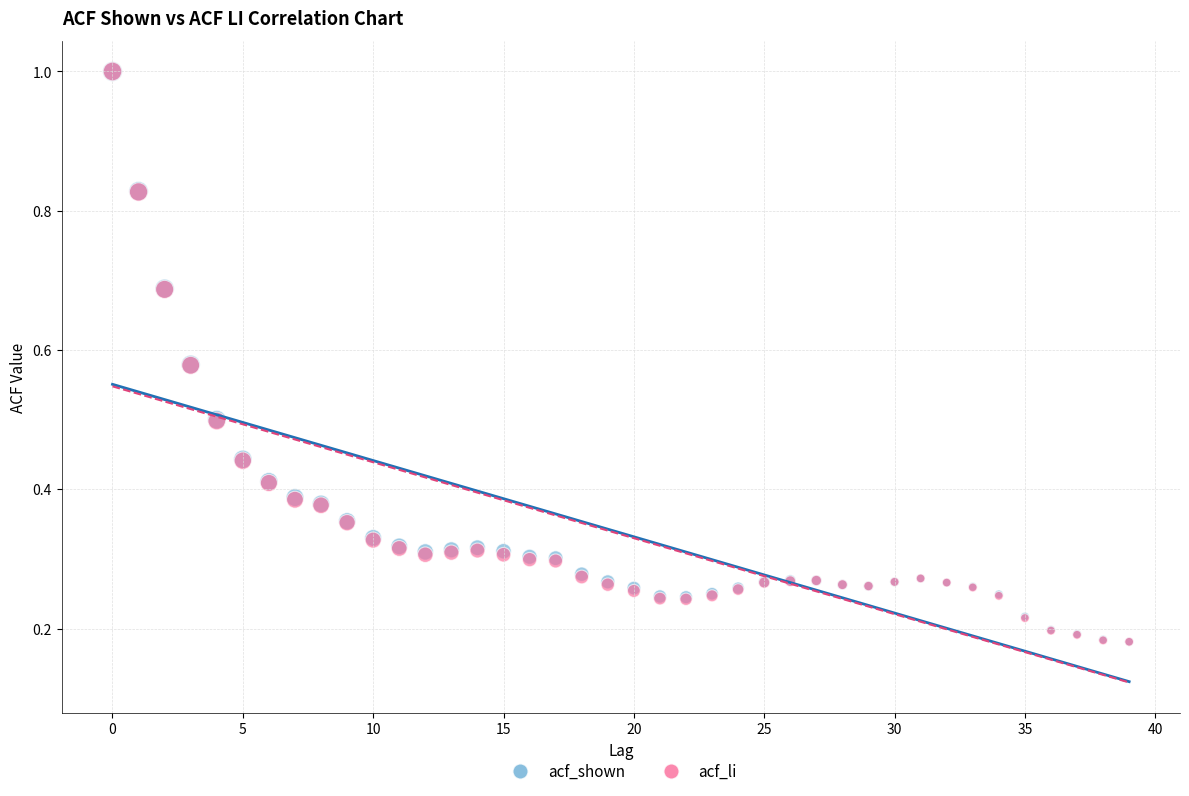

What are all the series names shown in the legend?

acf_shown, acf_li